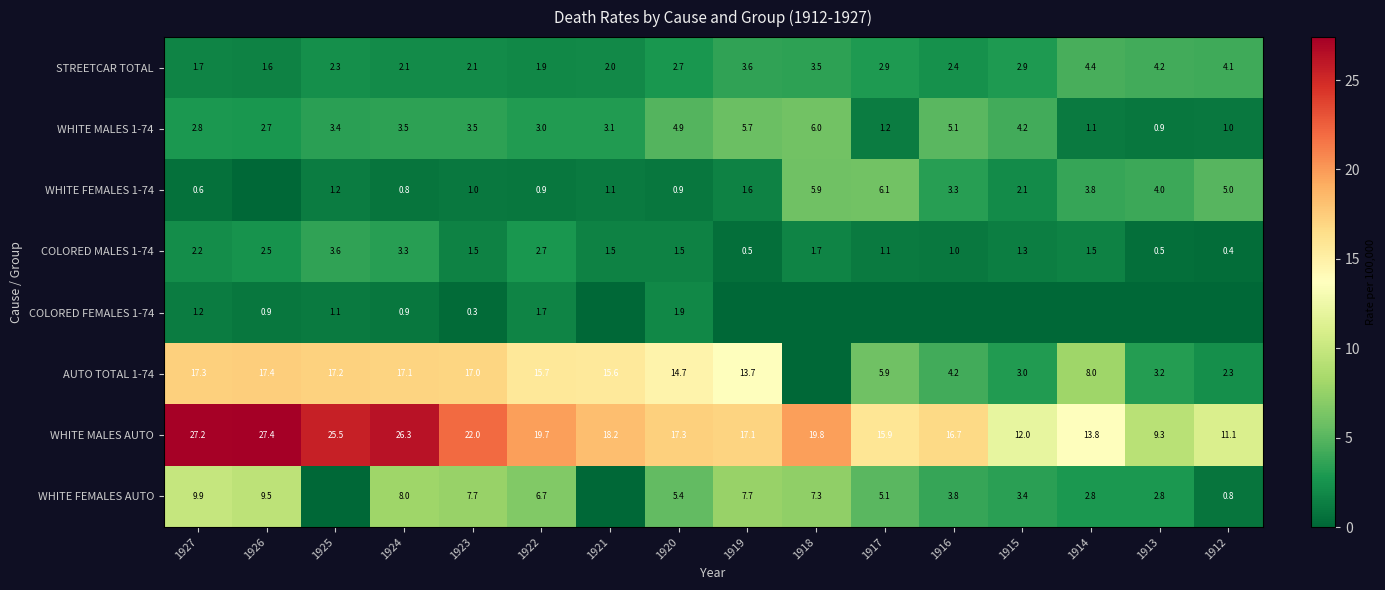

Where is WHITE MALES 1-74 nearest to the value 3?

1922